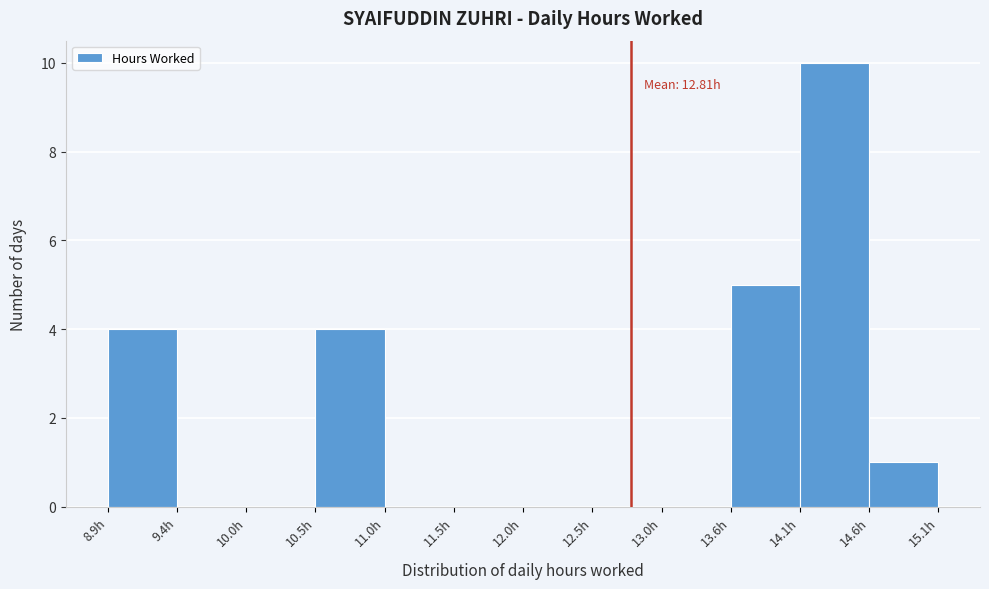

Over which range of the x-axis is the bar tallest?

14.1 to 14.6